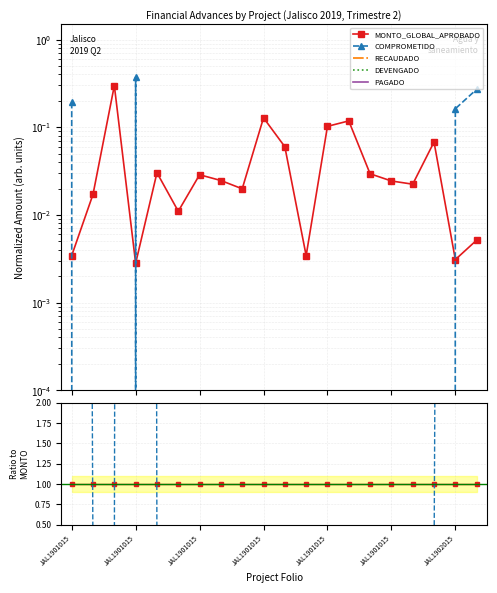

At which label does RECAUDADO reach its minimum?

JAL1901015